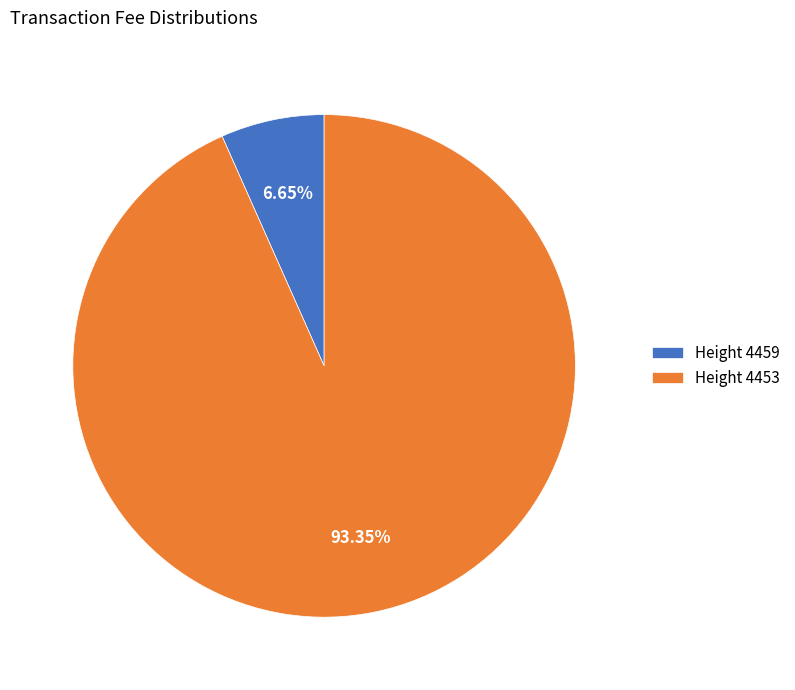

How many segments does this pie chart have?

2